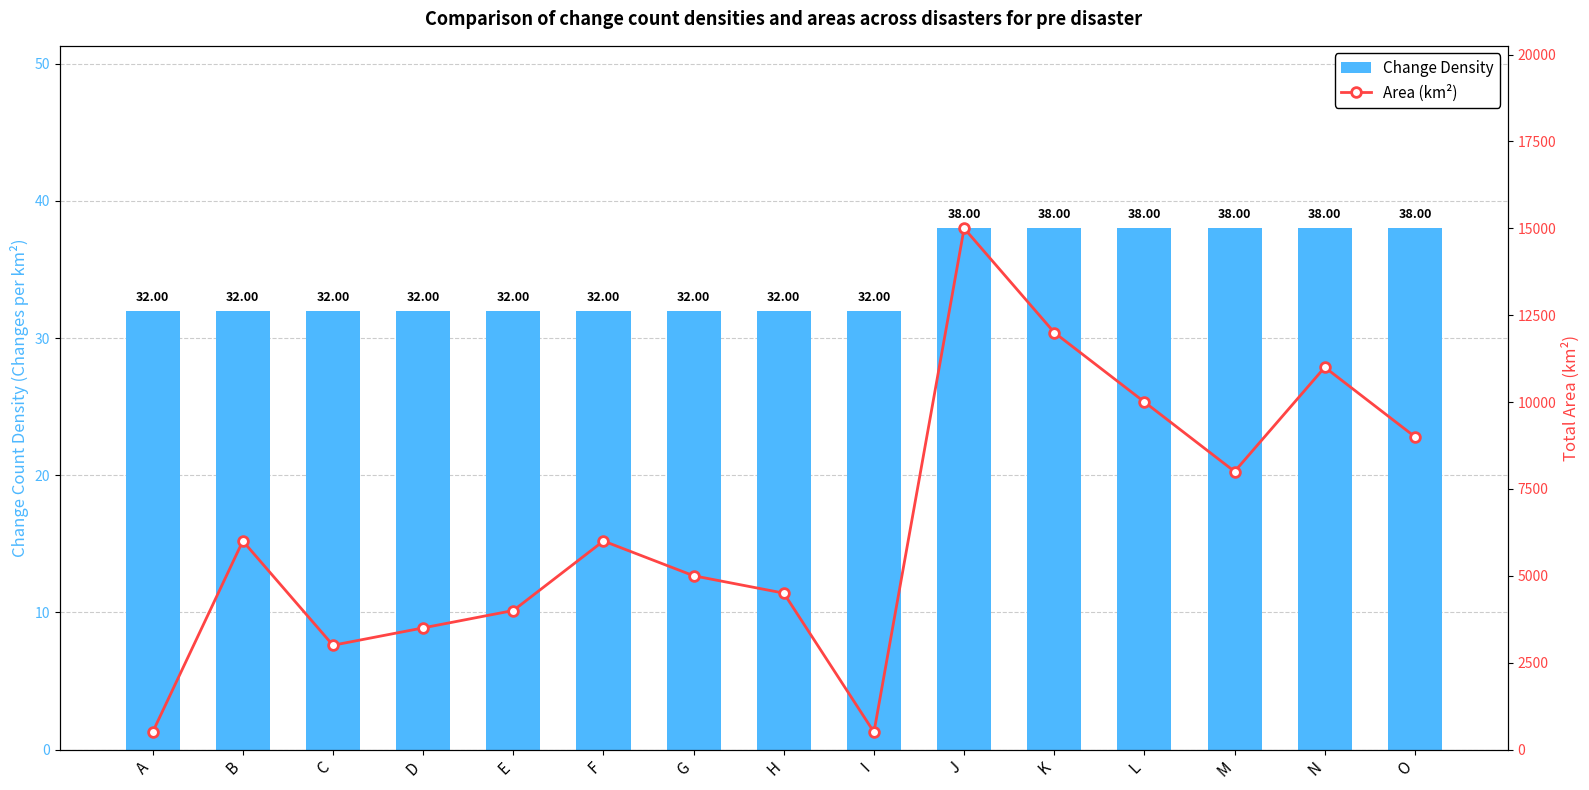

What are all the series names shown in the legend?

Change Density, Area (km²)